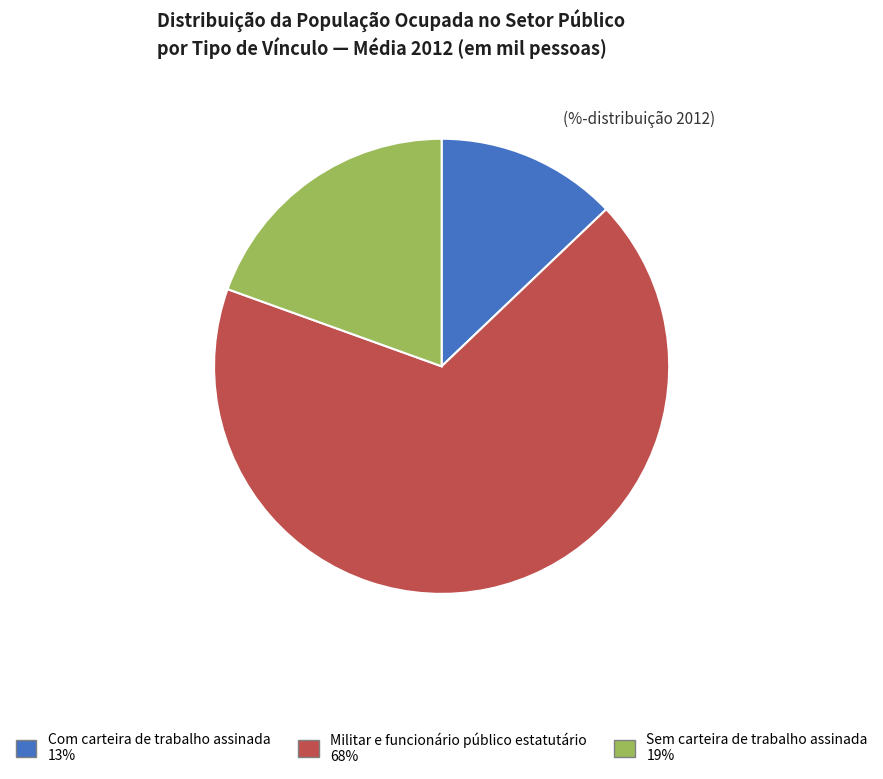

Rank the categories by value from highest to lowest.

Militar e funcionário público estatutário, Sem carteira de trabalho assinada, Com carteira de trabalho assinada